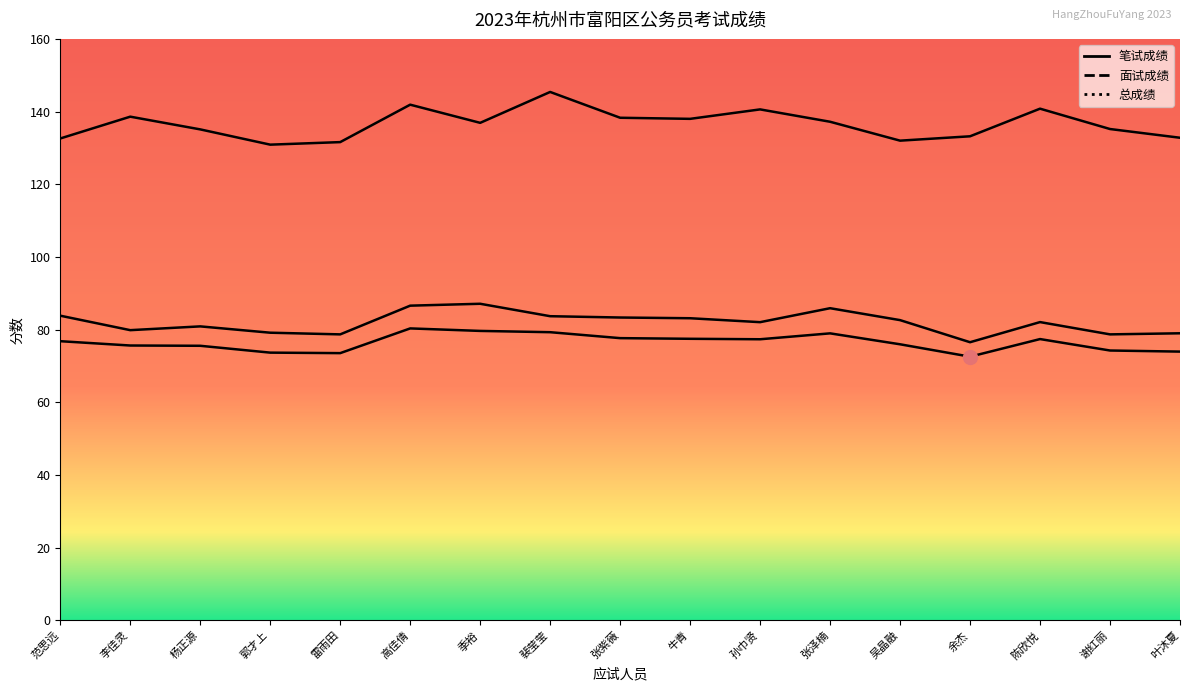

What value does the 总成绩 series have at 裴莹莹?

79.3